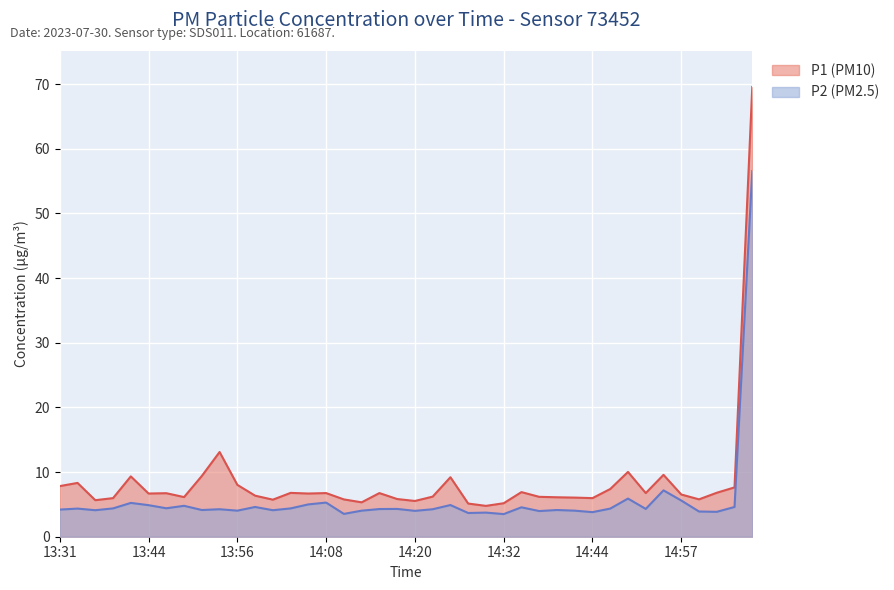

Between 13:34 and 14:25, which series saw the biggest shift?

P1